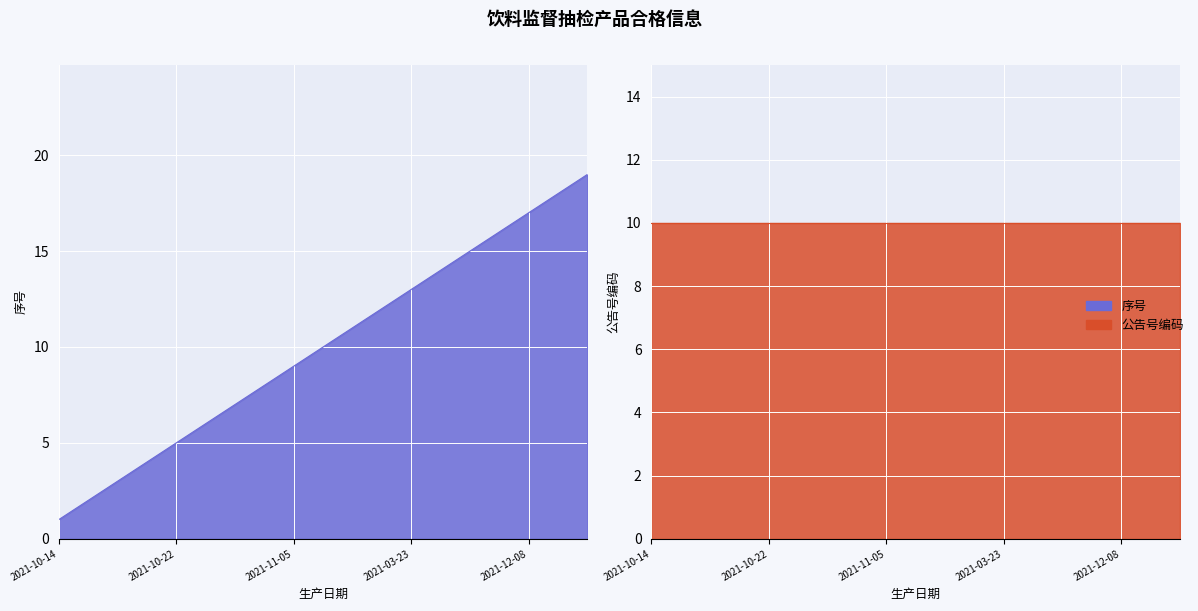

List the labels in order of value, largest first.

2021-11-08, 2021-12-02, 2021-12-08, 2021-11-05, 2021-03-07, 2021-03-20, 2021-03-23, 2021-09-23, 2021-08-30, 2021-11-05, 2021-11-05, 2021-10-24, 2021-06-27, 2021-11-03, 2021-10-22, 2021-09-07, 2021-09-14, 2021-09-06, 2021-10-14